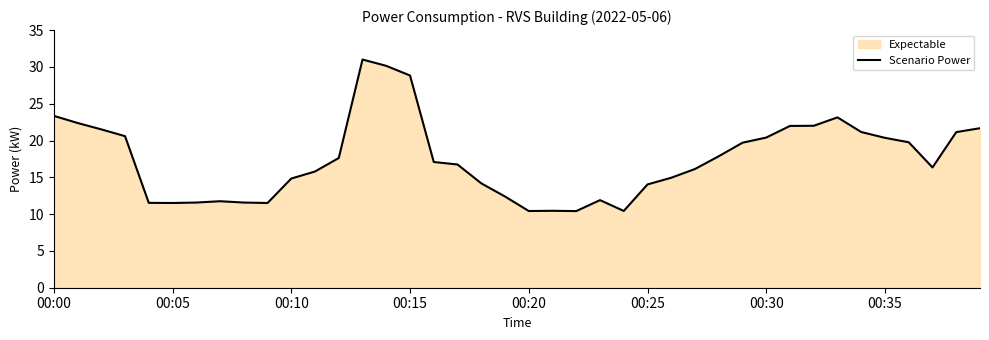

What is the minimum value shown in the chart?

10.4